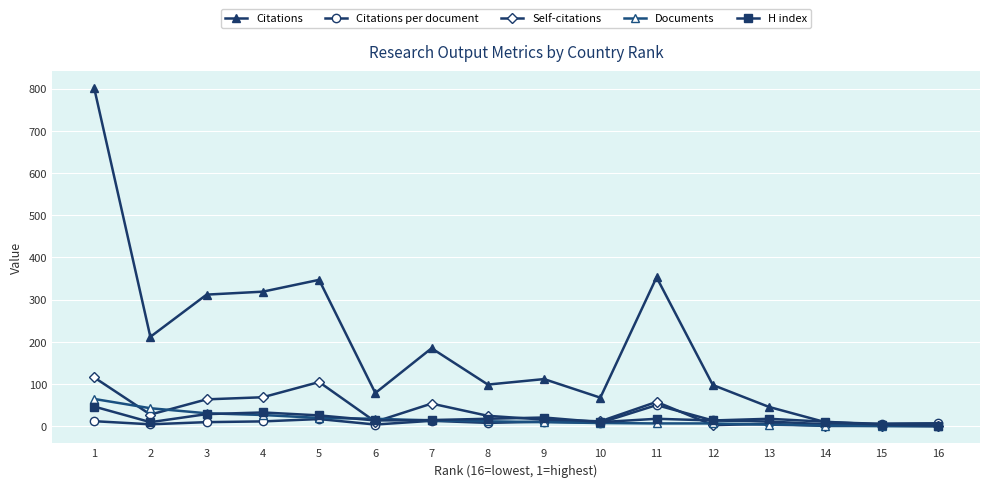

How many intersections are there between Citations and H index?

2